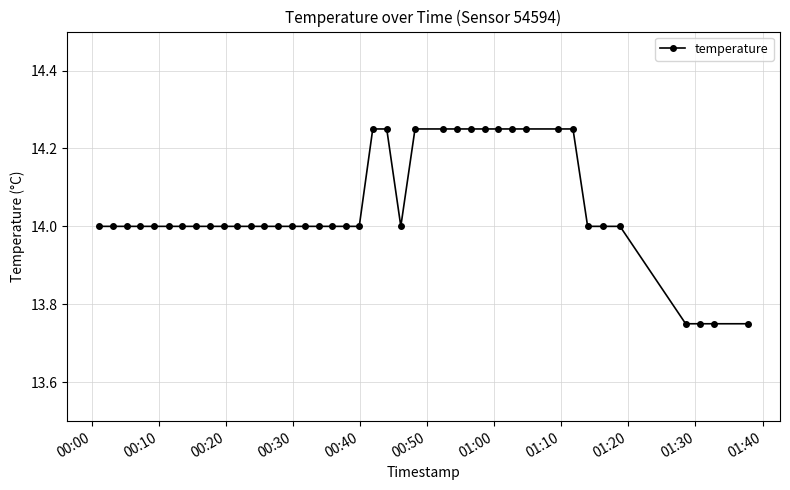

What is the value of the 1st point from the left?

14.0